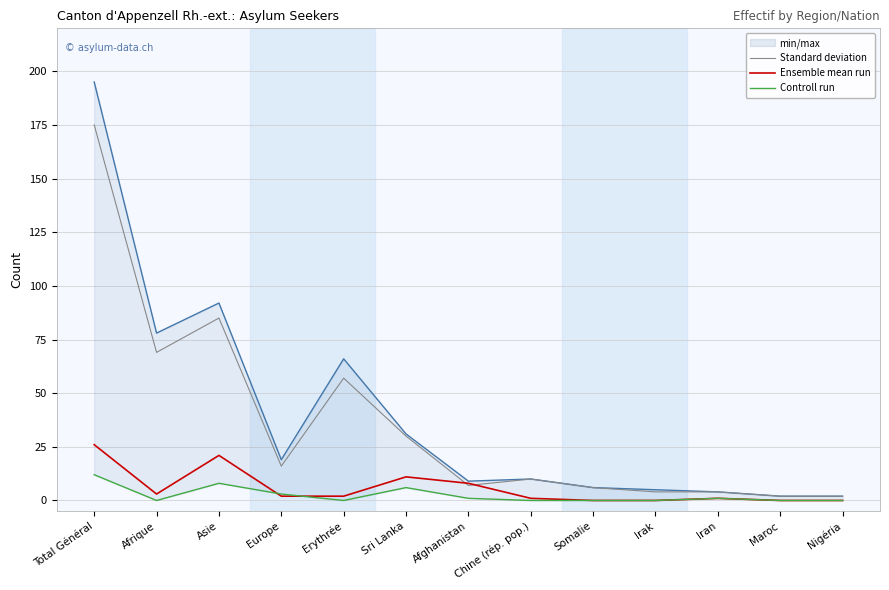

At which category does Personnes potentiellement actives reach its first local valley?

Afrique